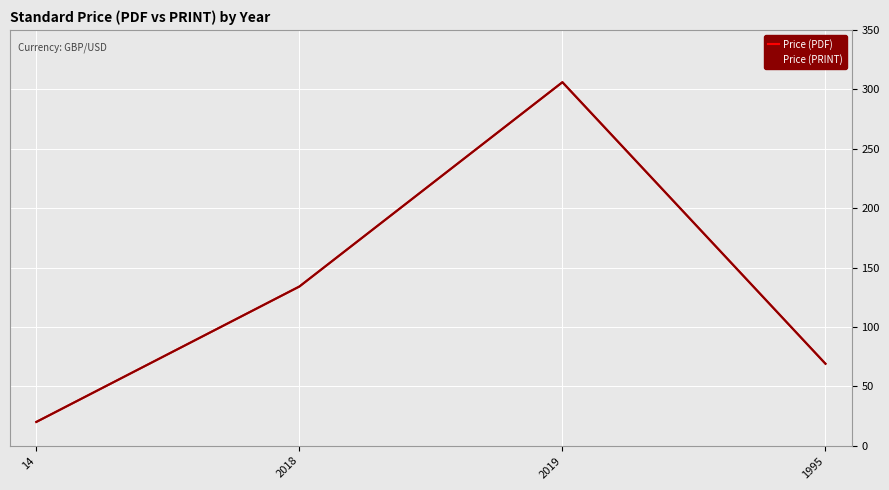

Does the chart display data point markers on the line(s)?

No